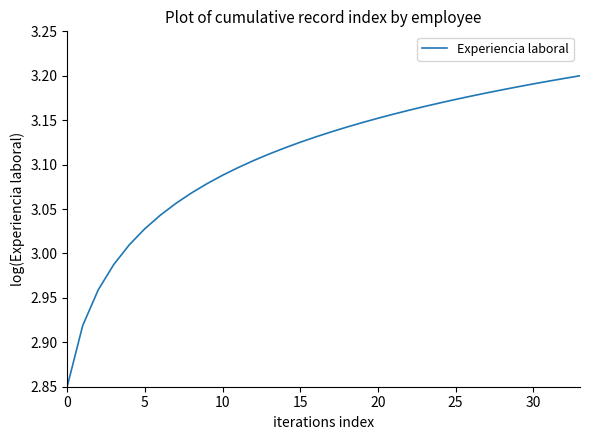

The chart shows a value of 4.4 at 20. True or false?

False